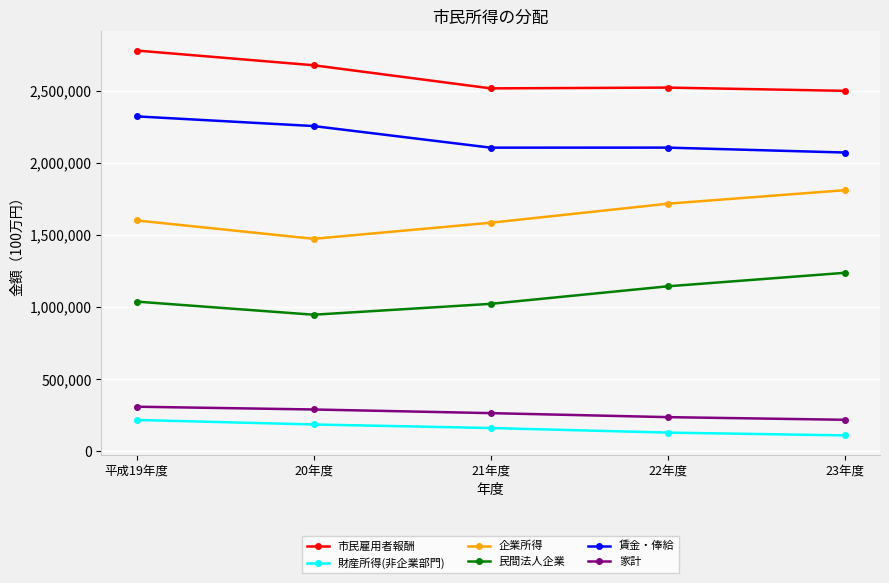

At which label does 賃金・俸給 reach its minimum?

23年度